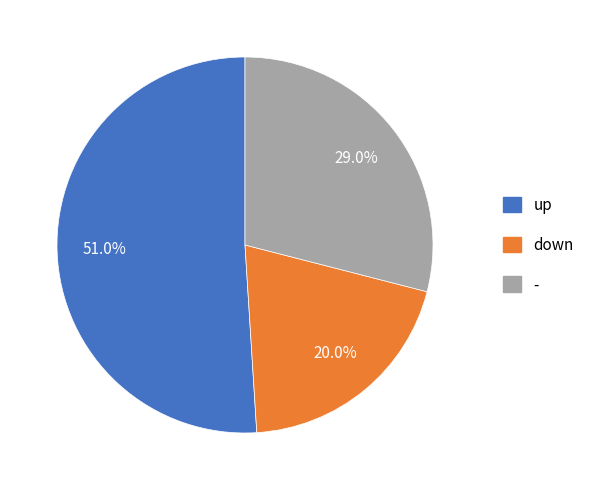

Which category has the smallest portion of the pie?

down